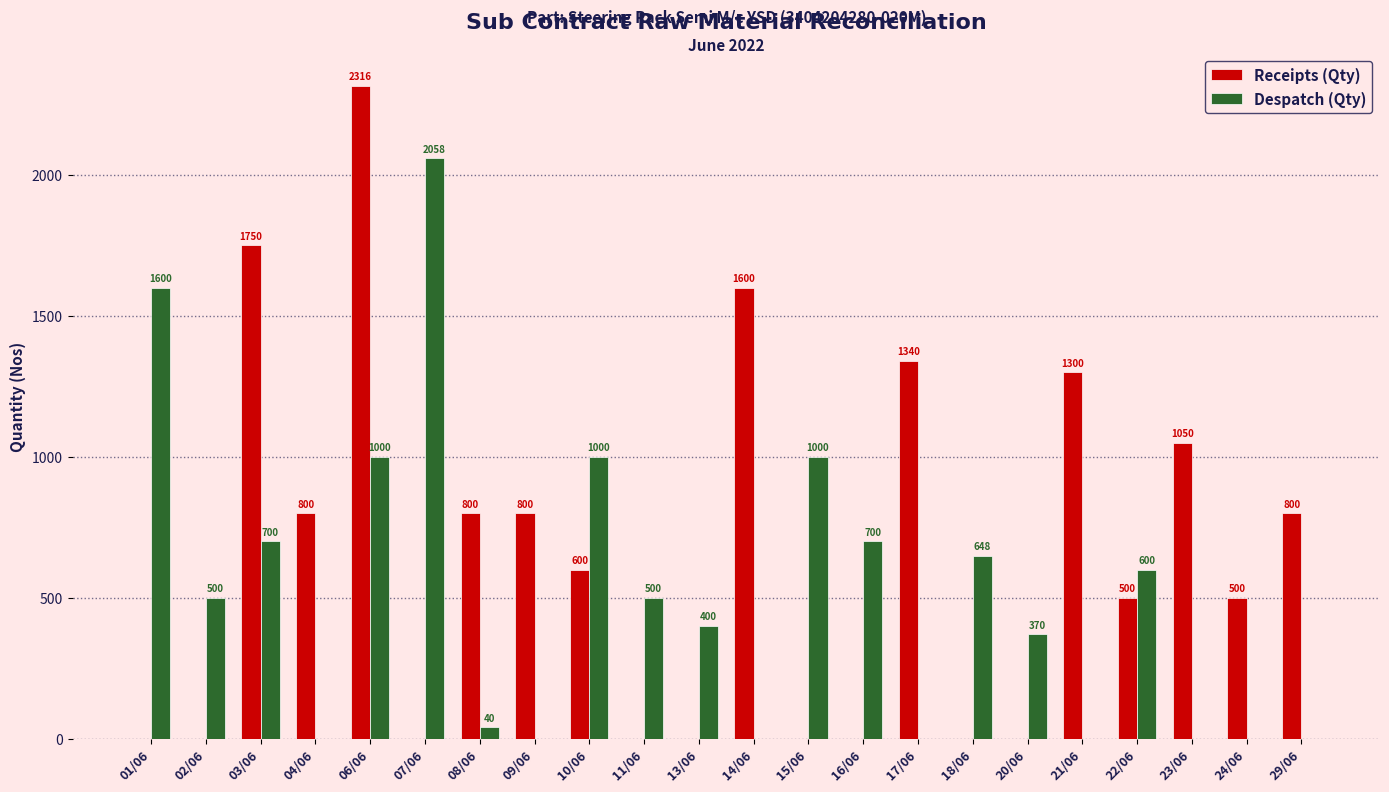

True or false: Despatch (Qty) has a value of 991 at 07/06.

False